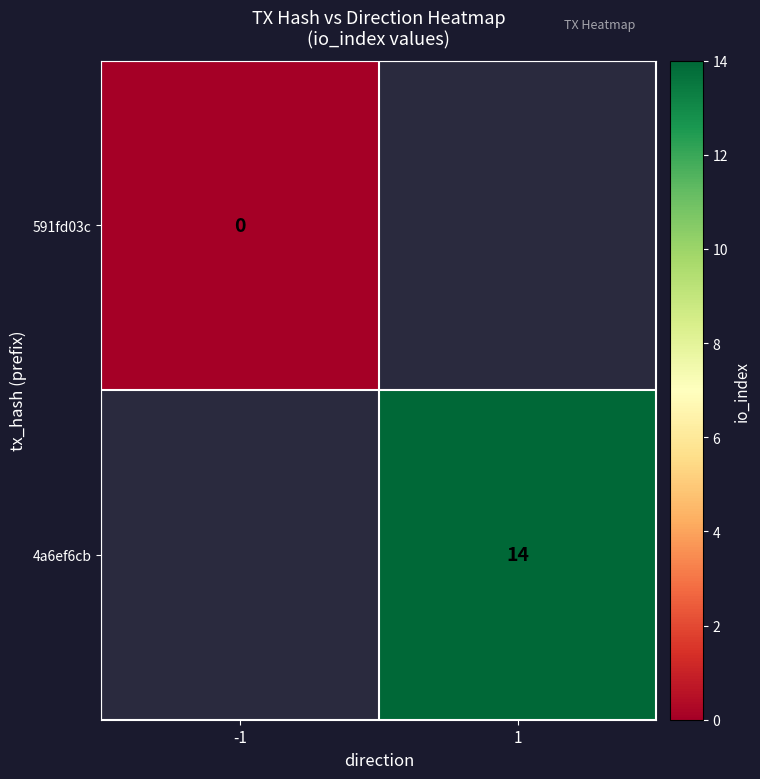

The 4a6ef6cb series shows 9 at 1. True or false?

False